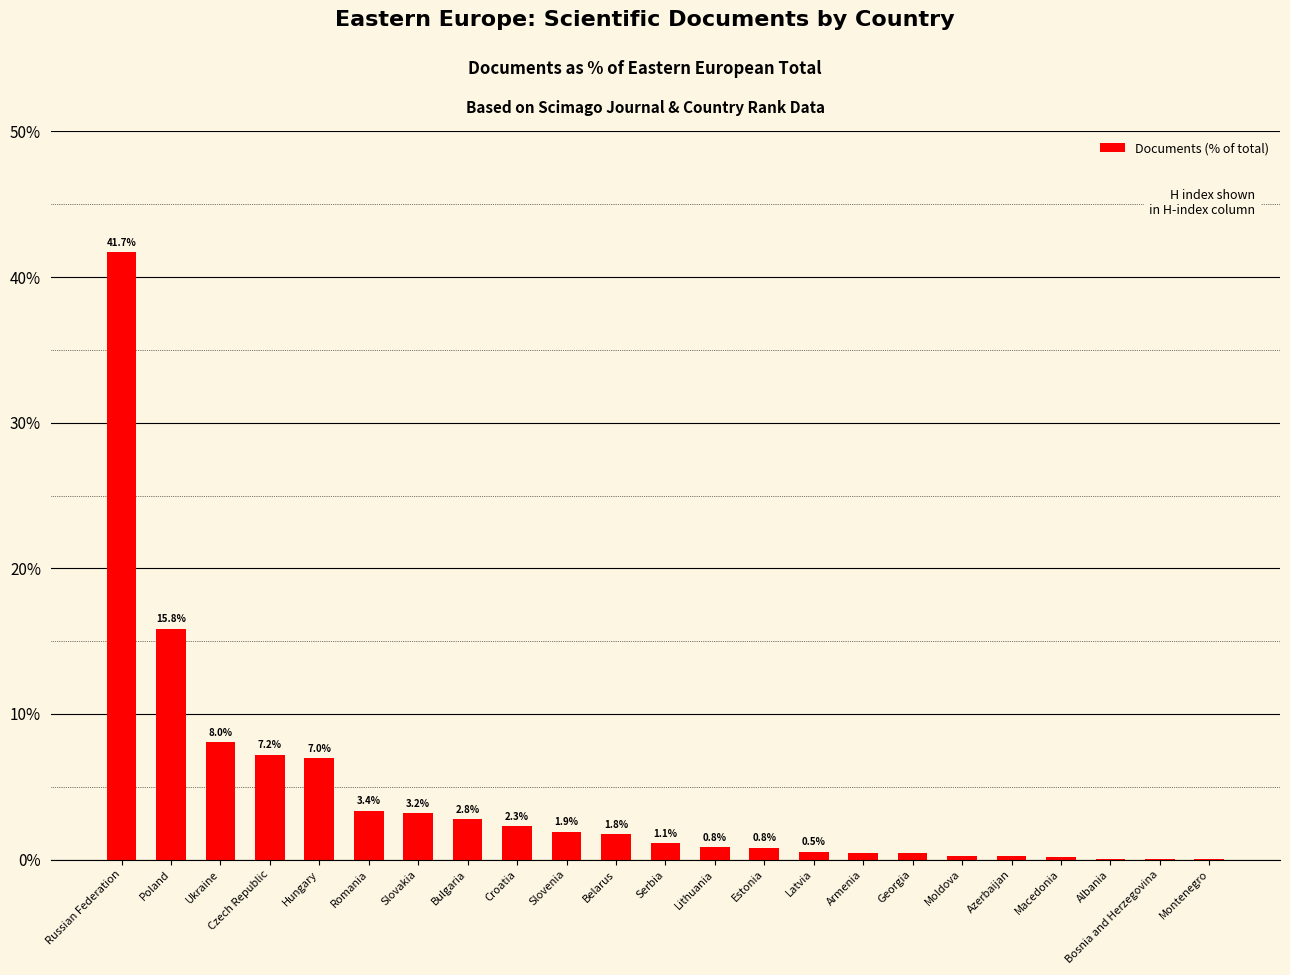

The chart shows a value of 3.2 at Slovakia. True or false?

True